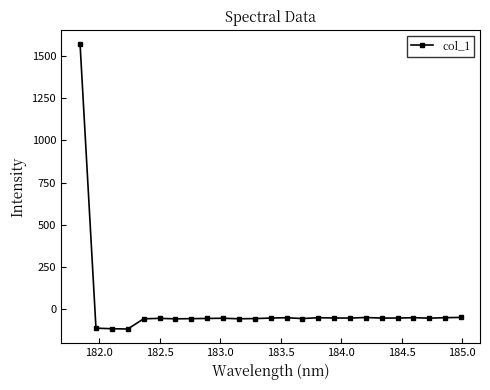

What is the sum of all values?

113.6